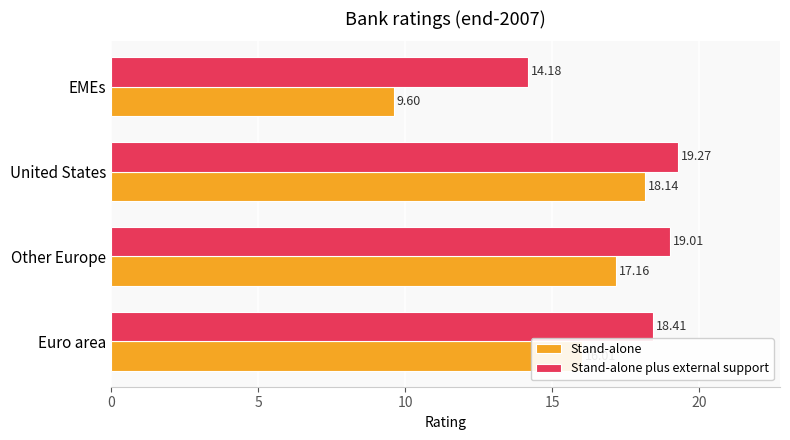

At which category does the chart reach its peak across all series?

United States